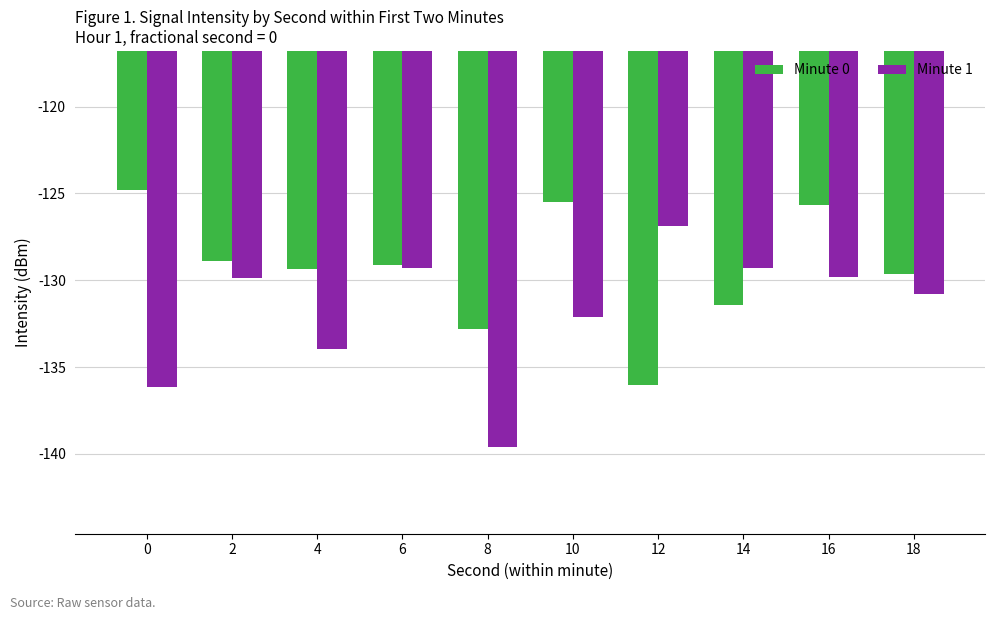

How many data points in Minute 0 are above -129?

4